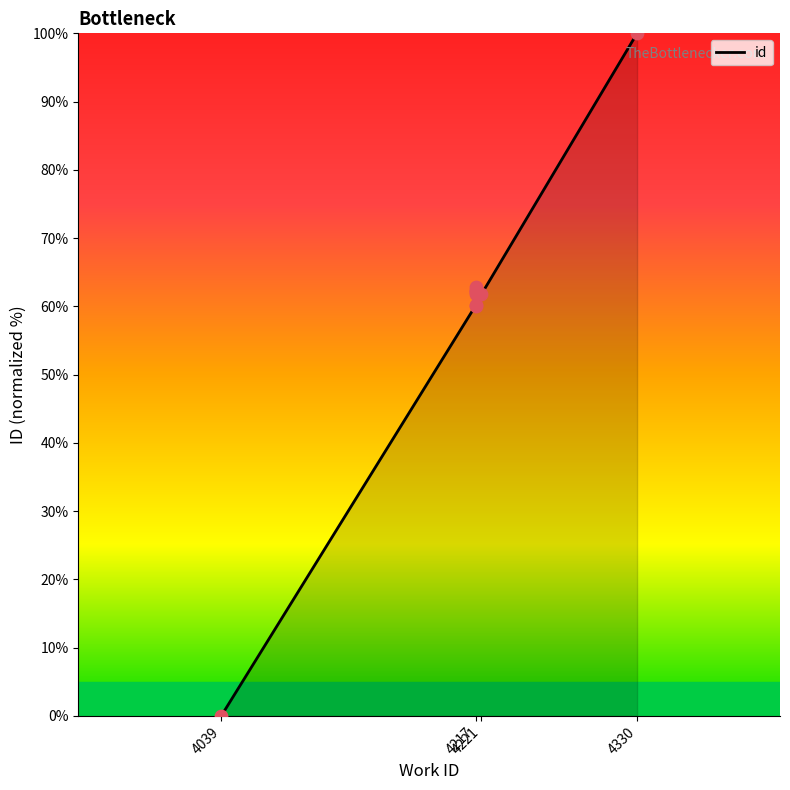

Approximately how many times larger is the value at 4221 compared to 4217?

1.0